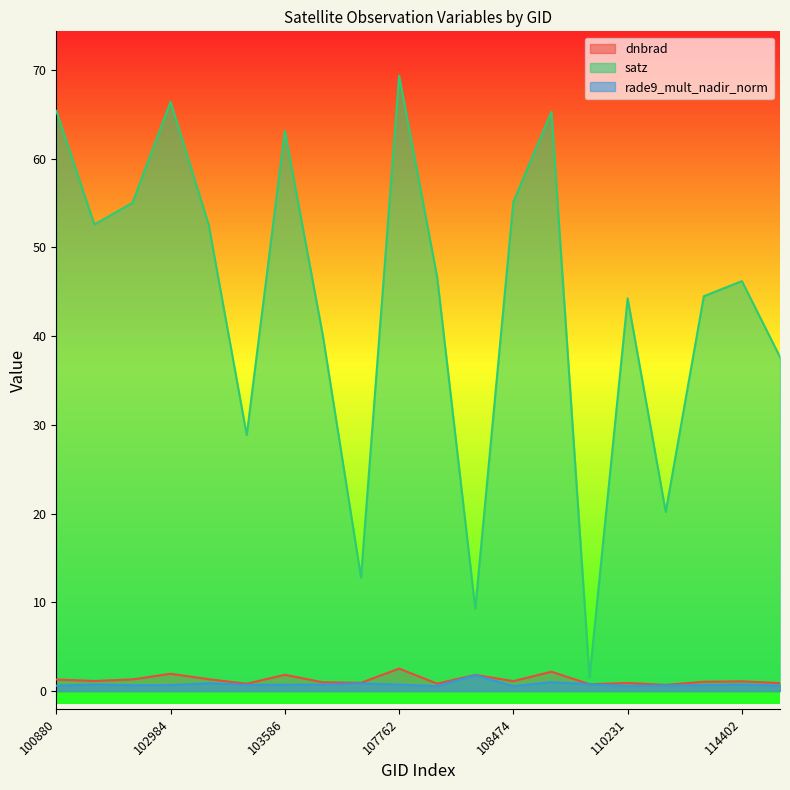

At which category is the sum across all series the highest?

107762